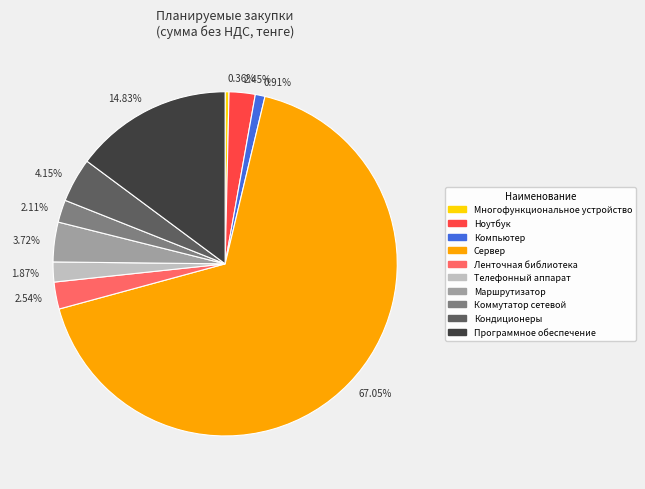

What is the majority slice?

67.05%